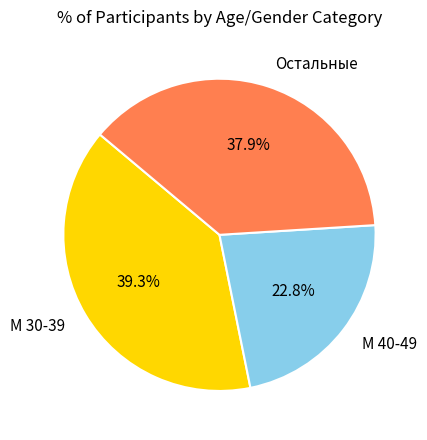

Which has a higher value, М 30-39 or Остальные?

М 30-39